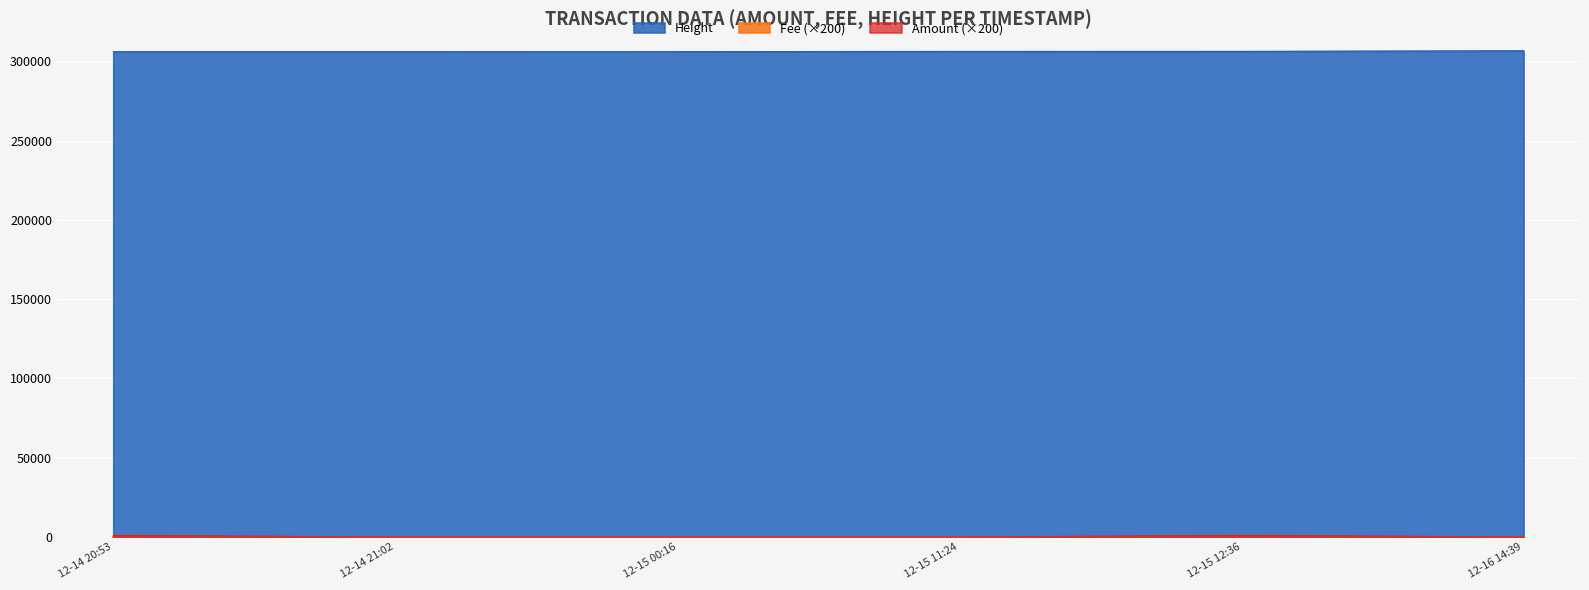

What position from the right is 12-15 00:16?

4